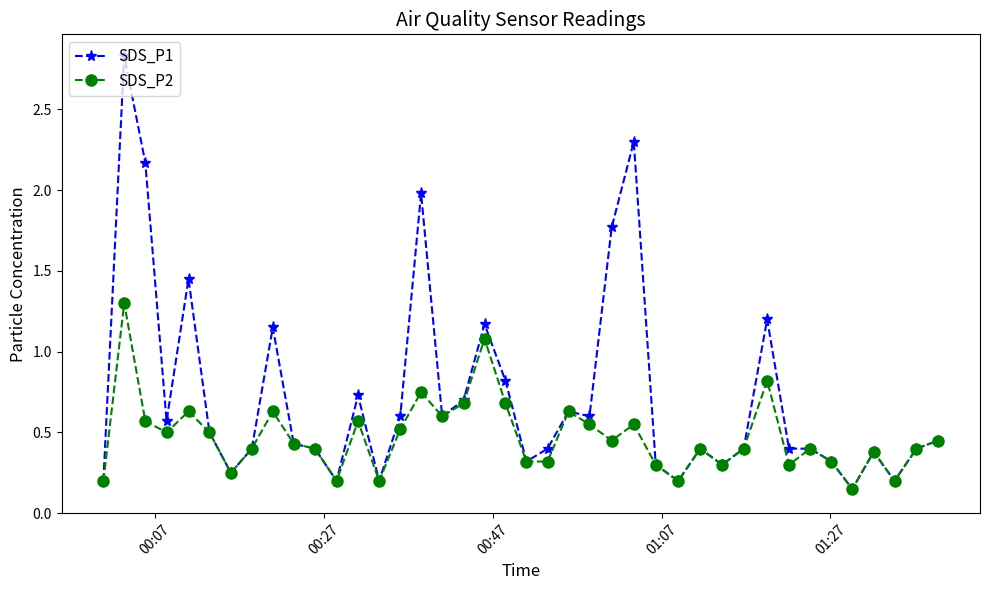

List the series in order of their overall mean, highest first.

SDS_P1, SDS_P2